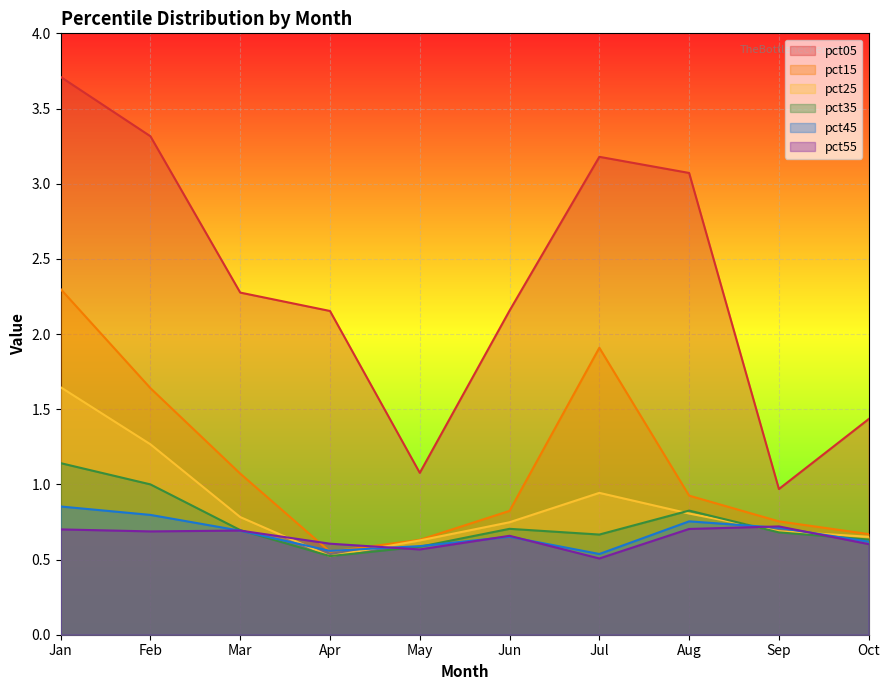

What is the spread (max minus min) of values at Jan?

3.0